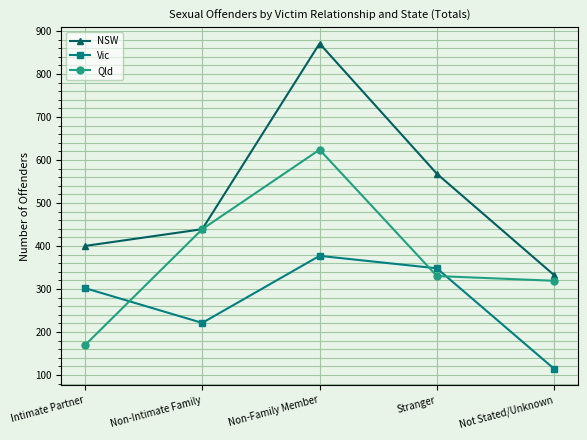

What is the average value of the Vic series?

272